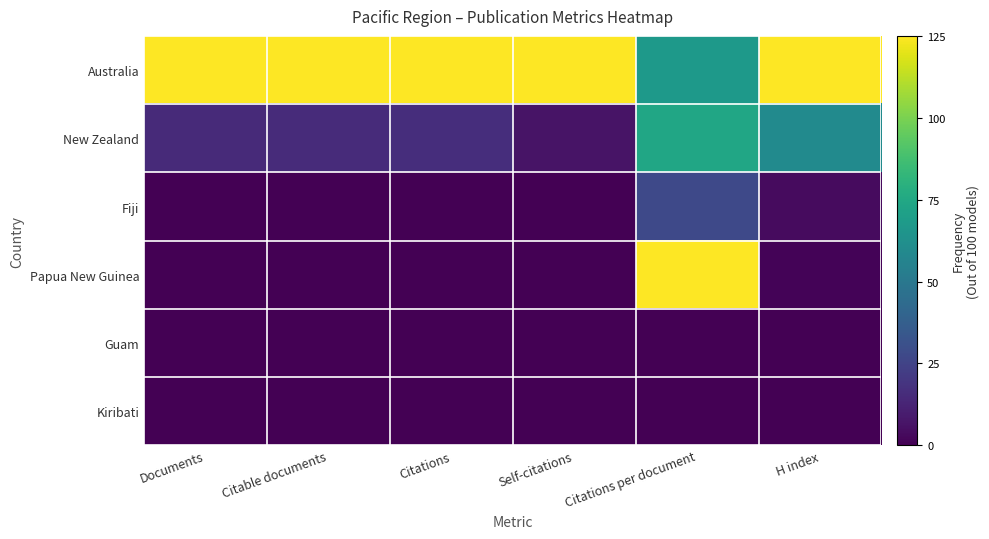

What is the difference between the highest and lowest values at Documents?

1.0